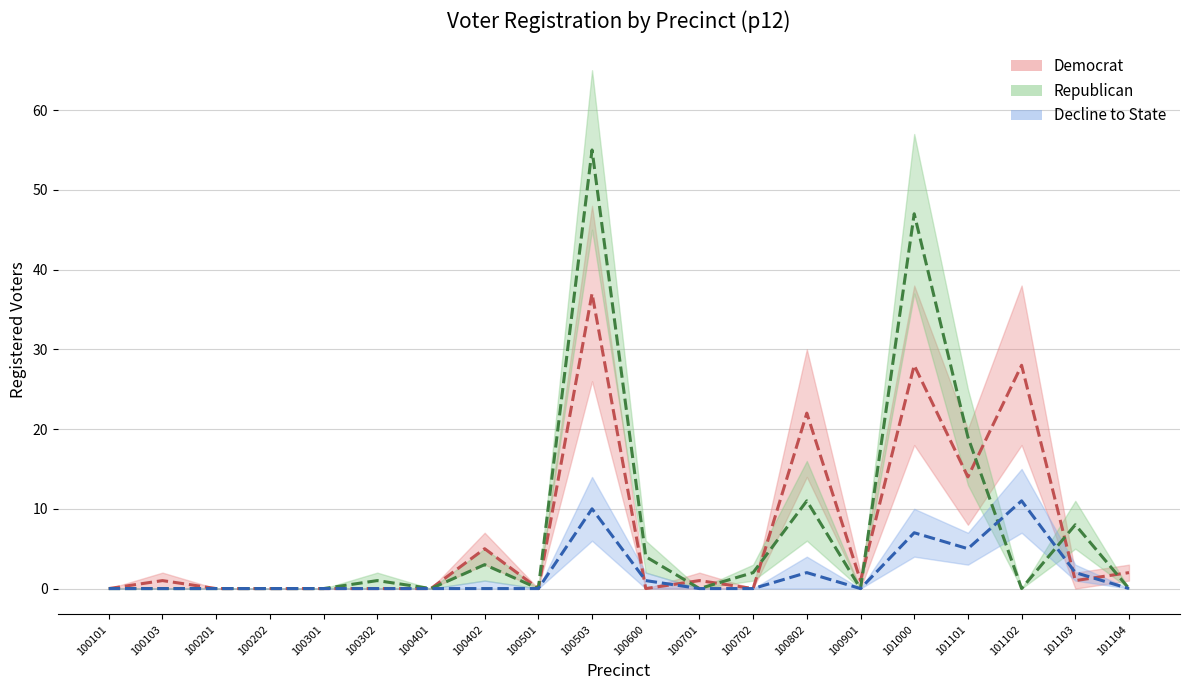

Does the chart have visible grid lines?

Yes